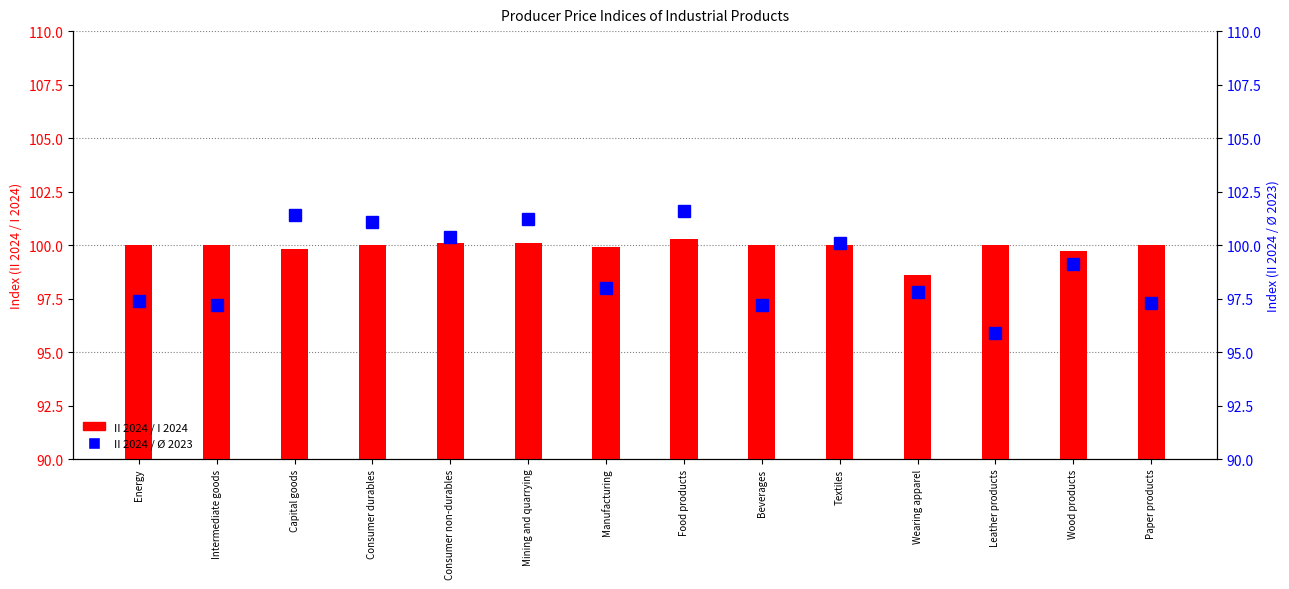

What value does the II 2024 / Ø 2023 series have at Leather products?

95.9